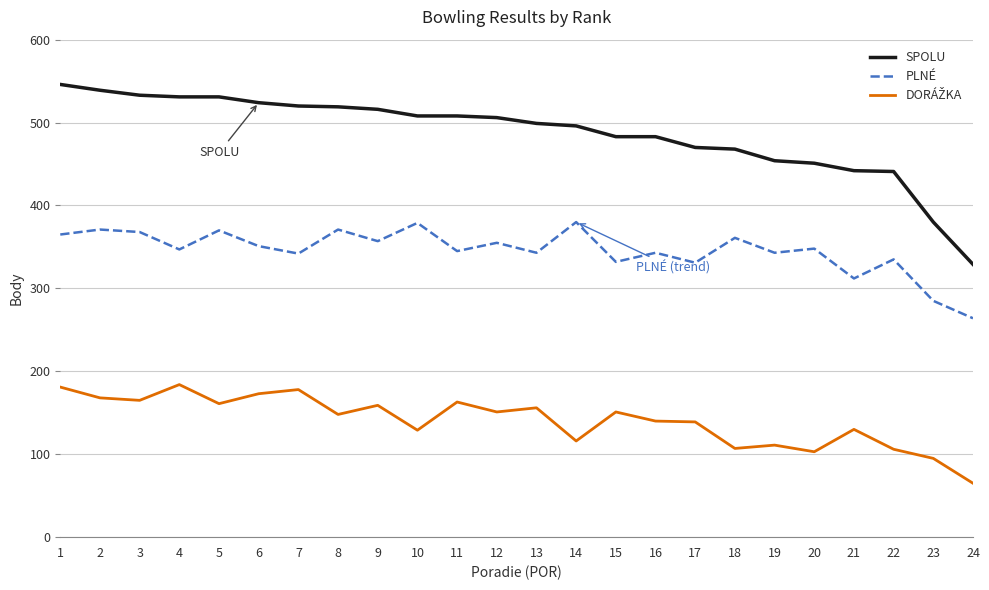

What is the difference between the SPOLU values at 24 and 11?

179